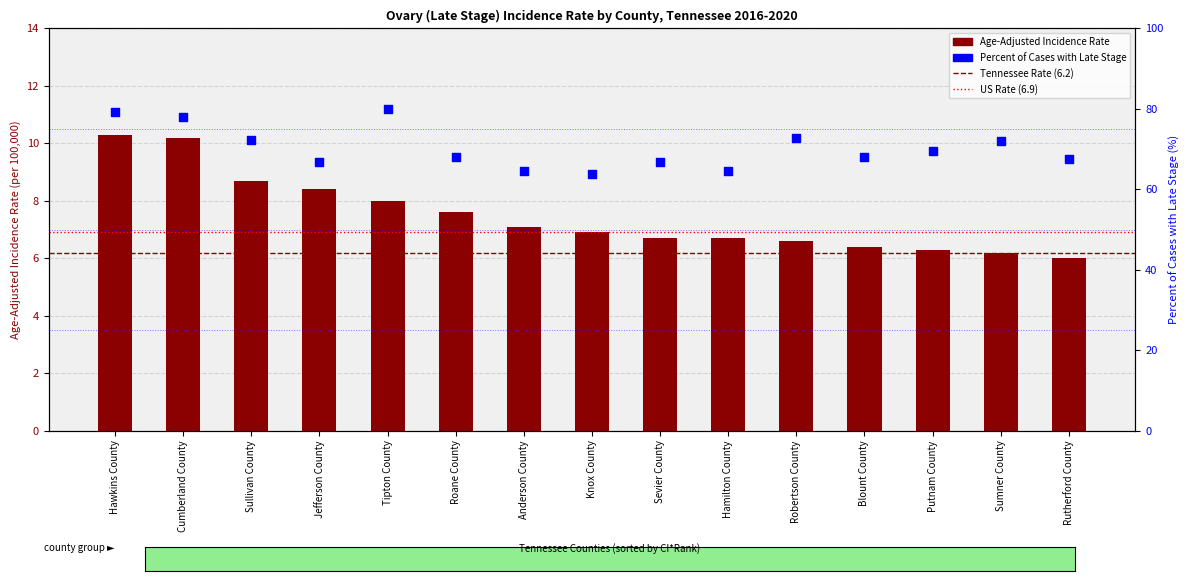

At how many categories does at least one series exceed 25?

15